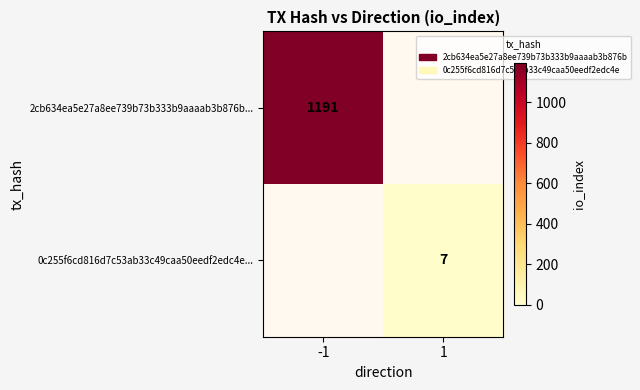

True or false: 2cb634ea5e27a8ee739b73b333b9aaaab3b876b... has a value of 271 at -1.

False